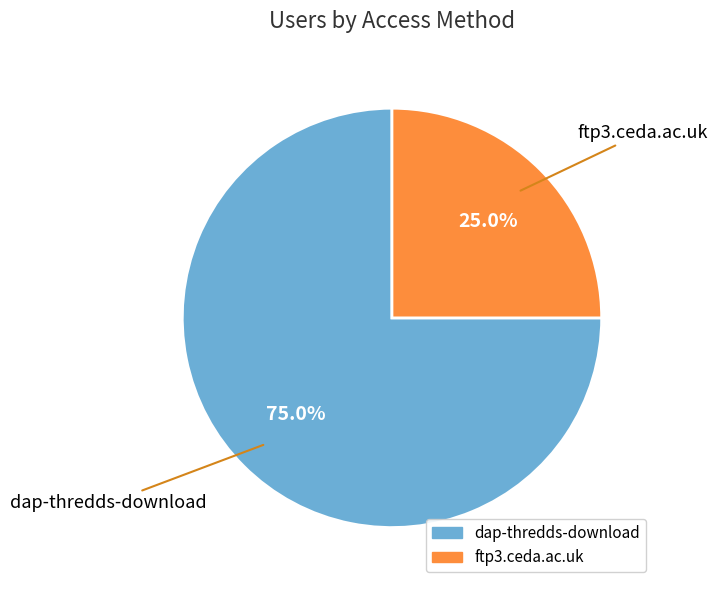

What is the smallest slice in the pie chart?

ftp3.ceda.ac.uk